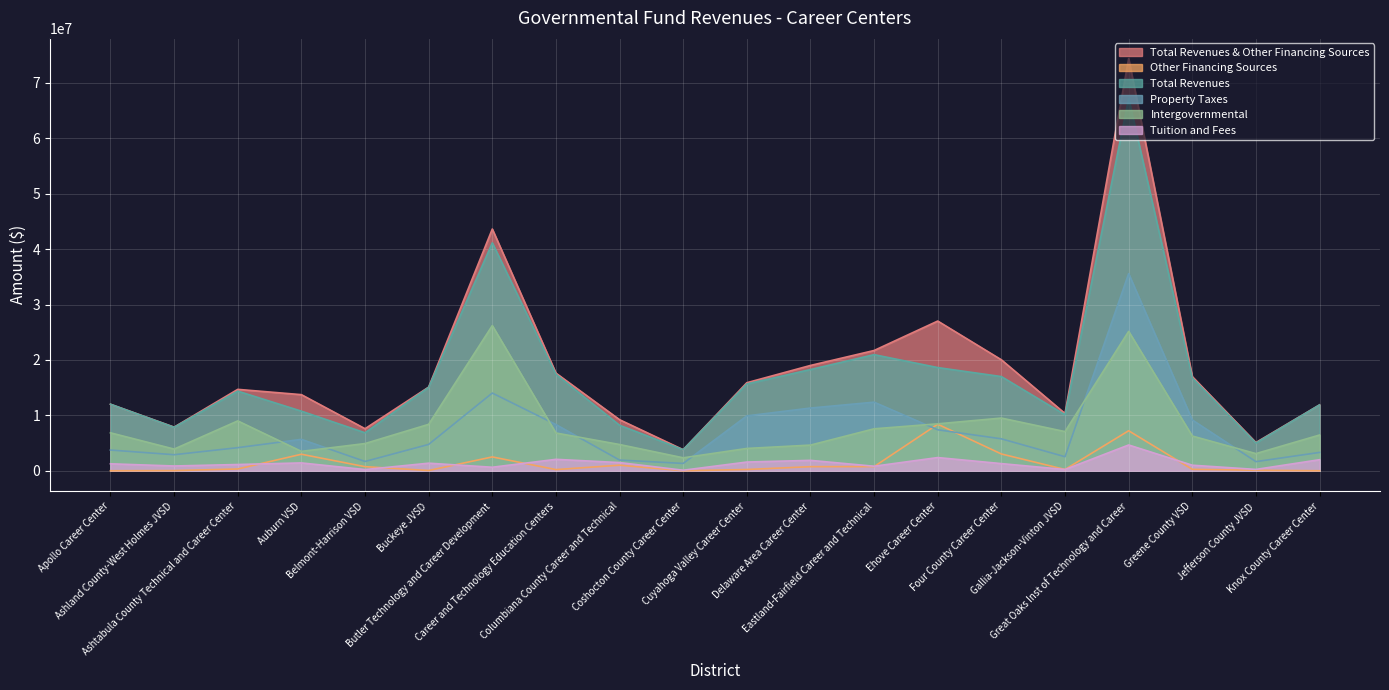

Rank the series by their maximum value, from lowest to highest.

Tuition and Fees, Other Financing Sources, Intergovernmental, Property Taxes, Total Revenues, Total Revenues & Other Financing Sources